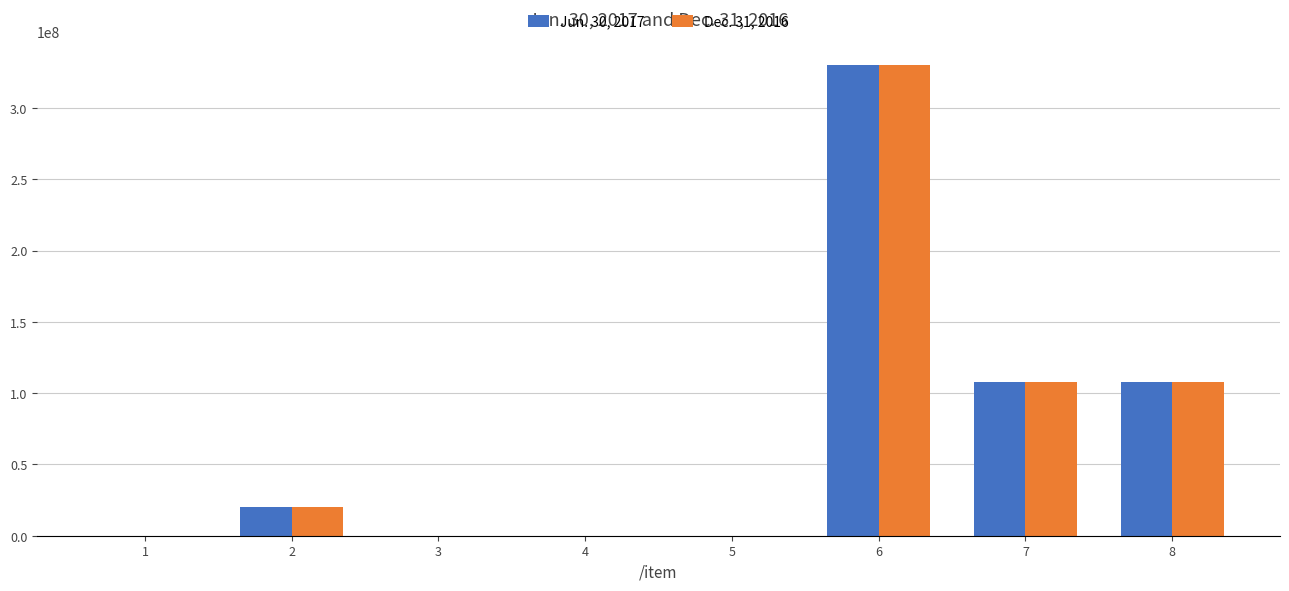

Is the value of Dec. 31, 2016 at 7 greater than the value of Jun. 30, 2017 at 2?

Yes